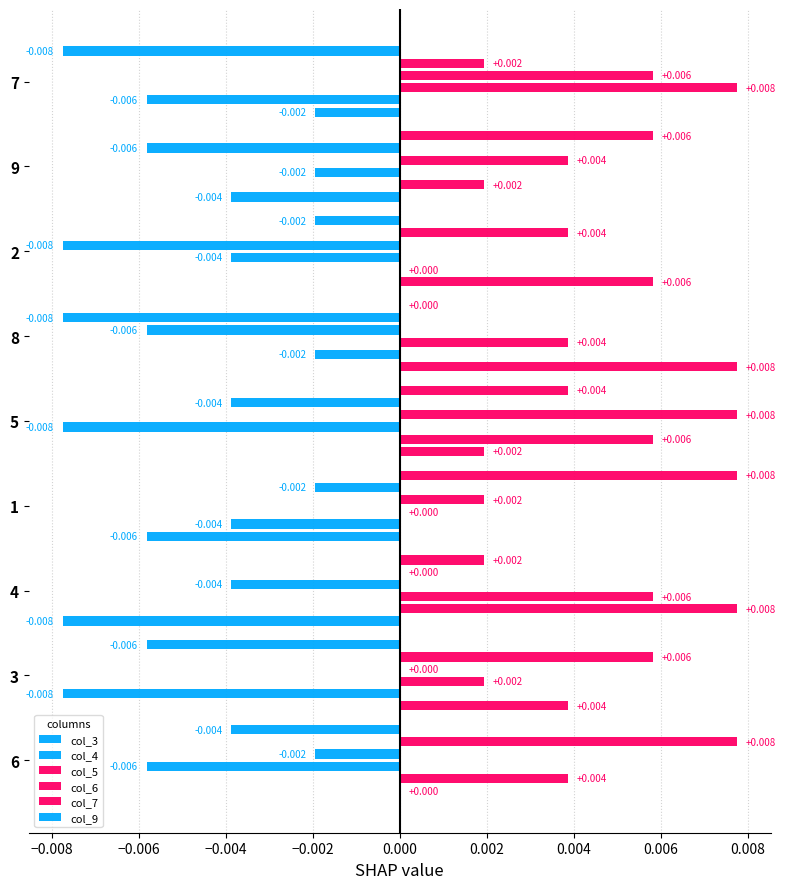

How many data points does each series have?

9